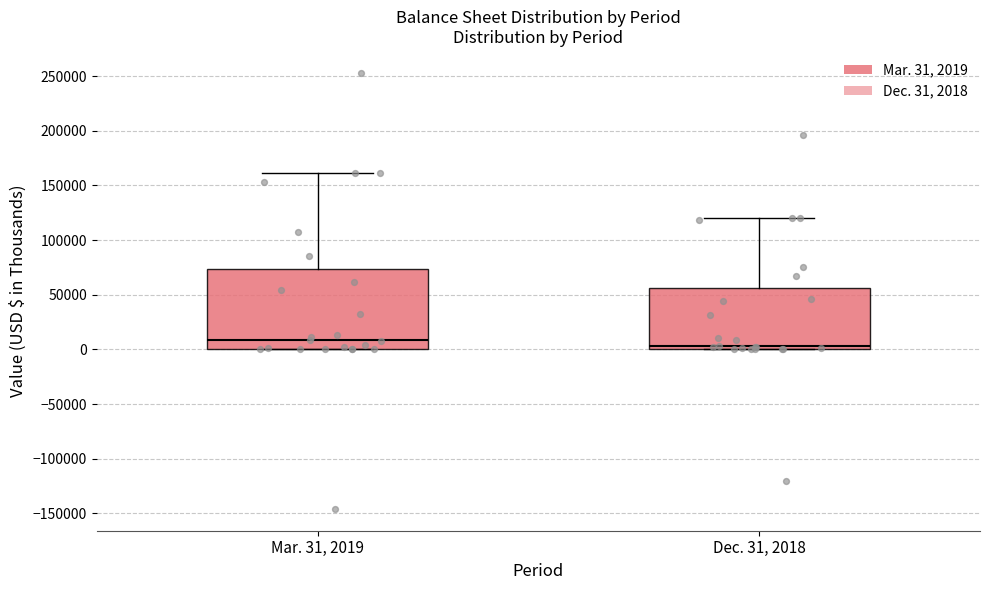

Which box has the highest median line?

Mar. 31, 2019